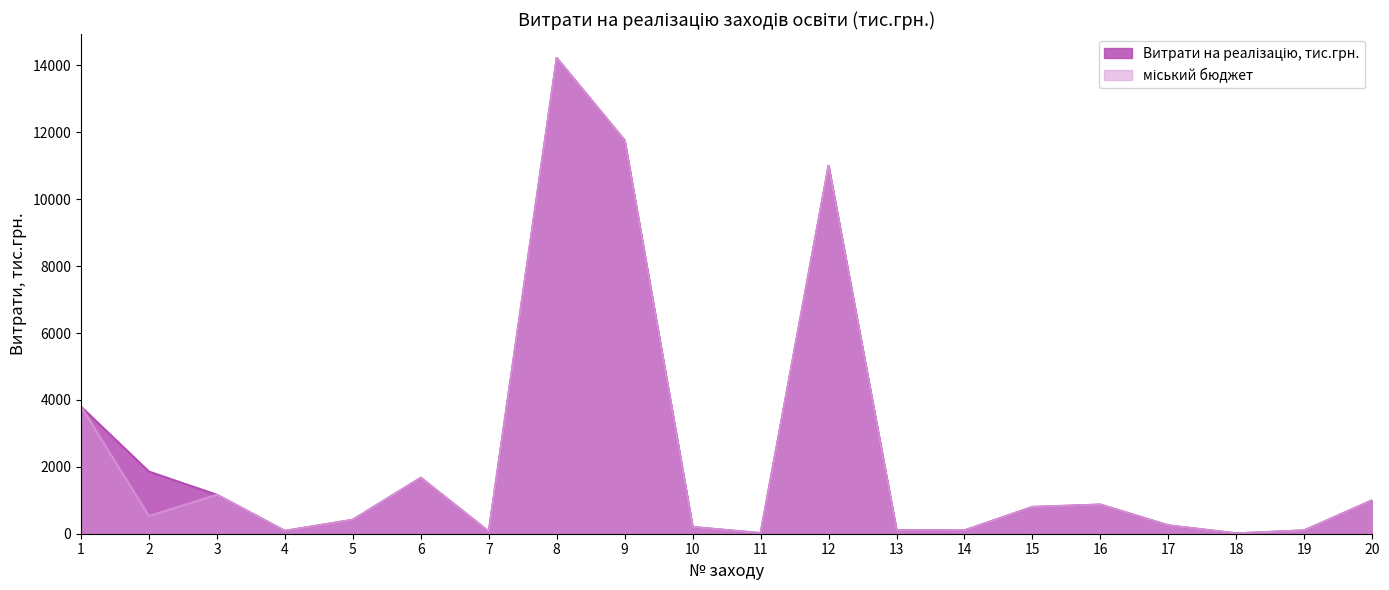

True or false: Витрати на реалізацію, тис.грн. has more than 0 interior local peaks.

True